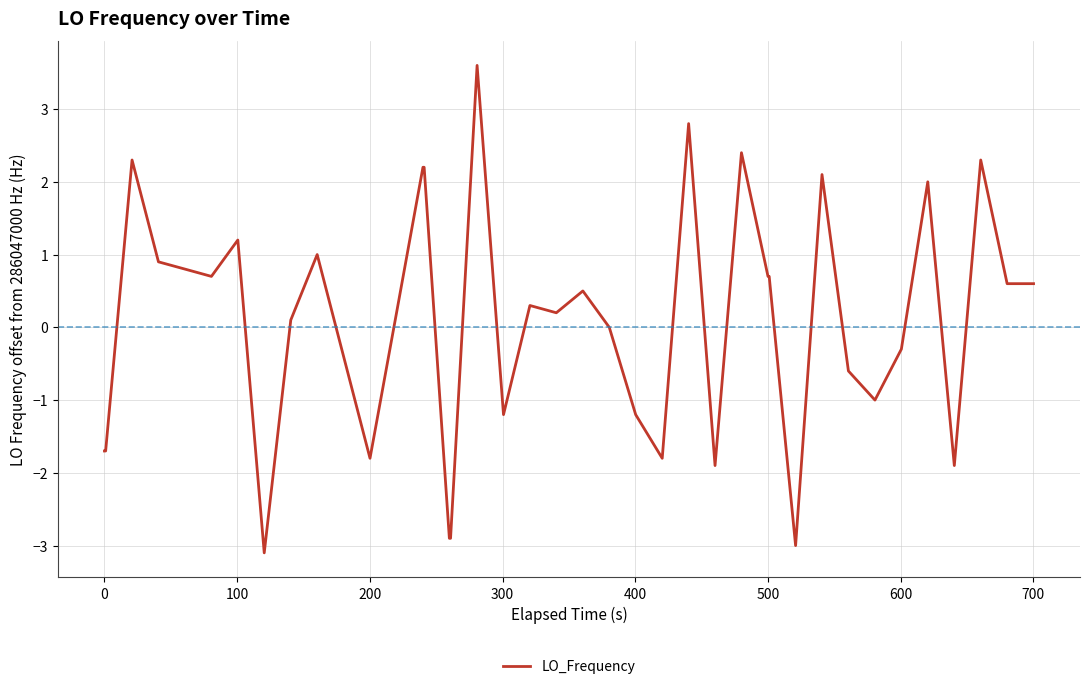

What is the maximum value shown in the chart?

3.6